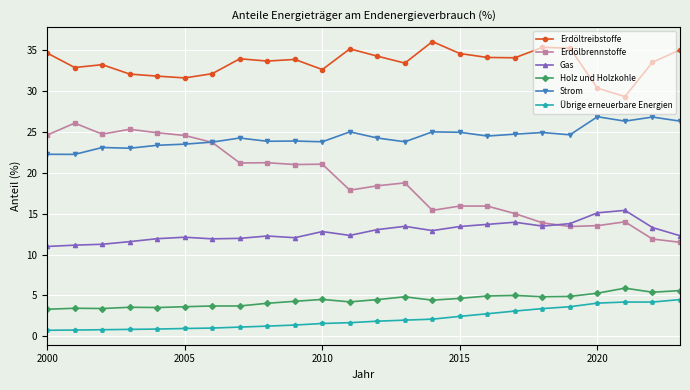

At how many categories does at least one series exceed 14?

24